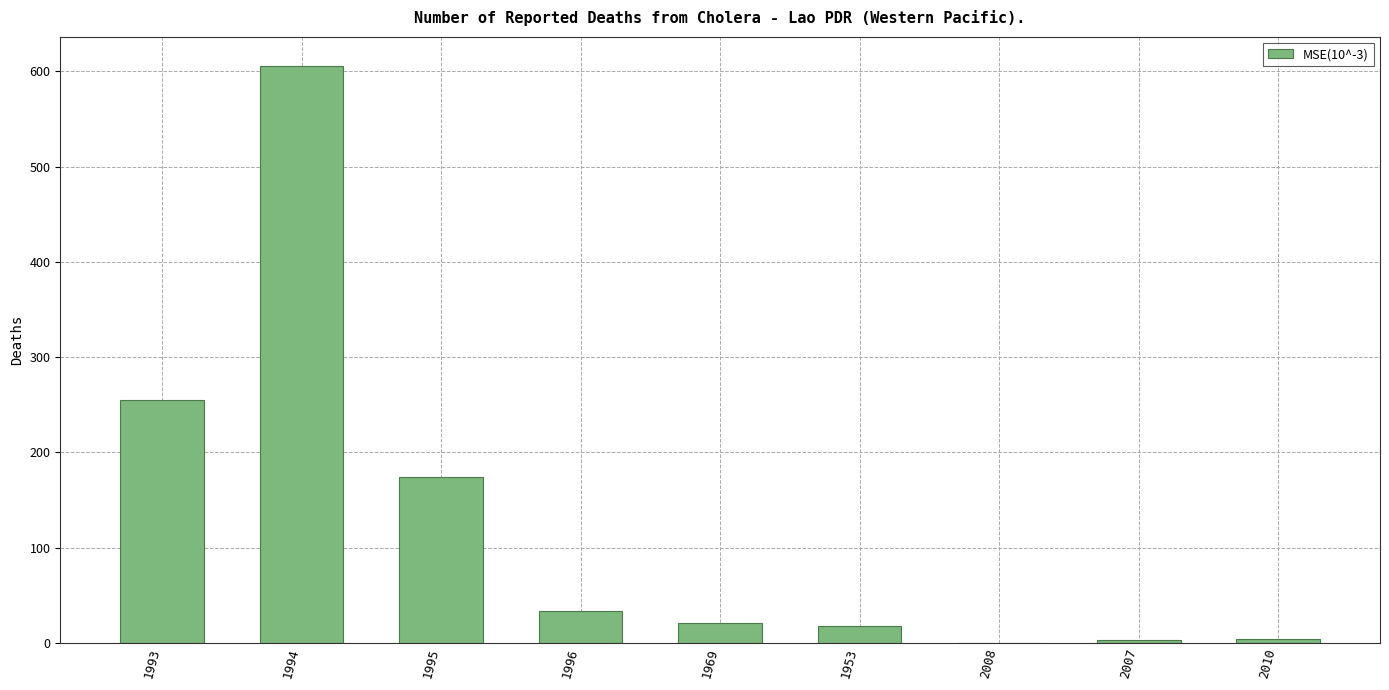

The value at 2008 is 282. True or false?

False